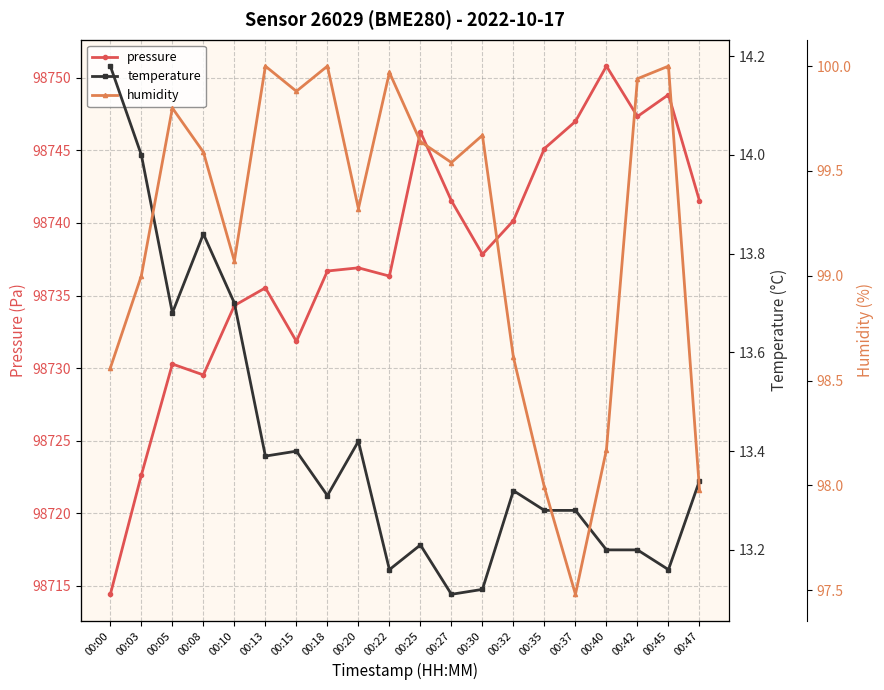

What is the approximate value of temperature at 00:15?

13.4